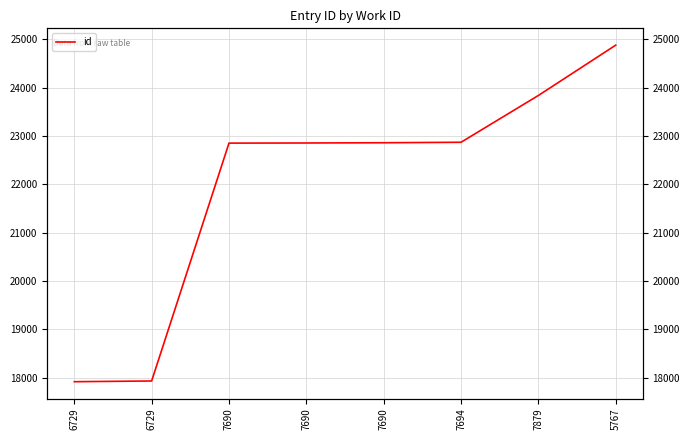

What is the sum of all values?

176025